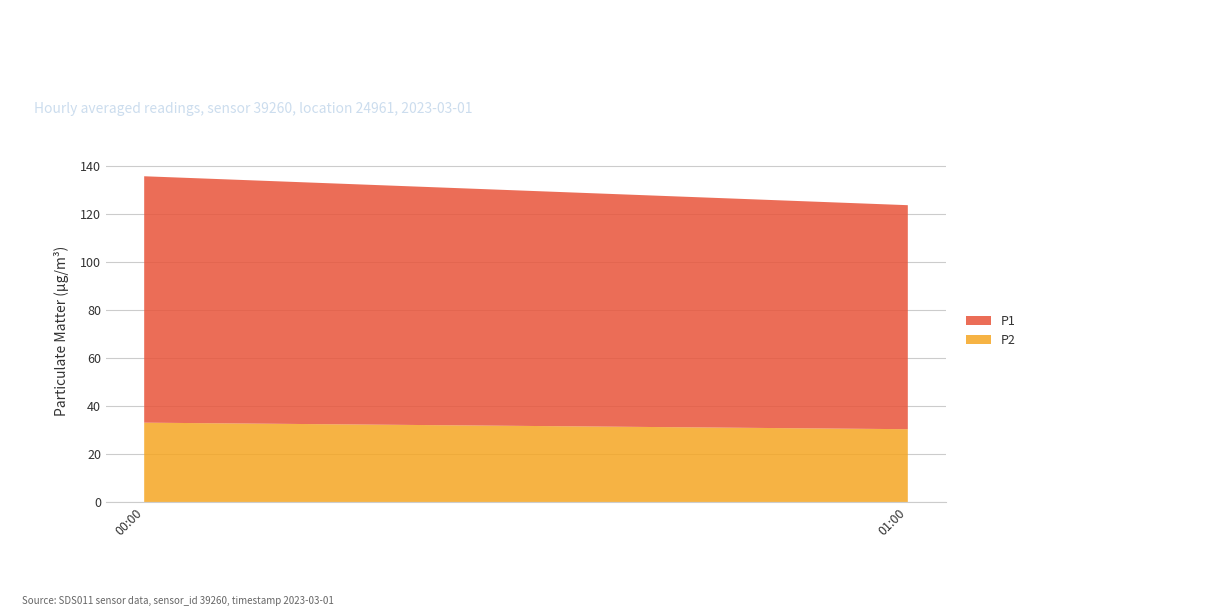

Reading left to right, transcribe the values for P2.

33.1	30.4